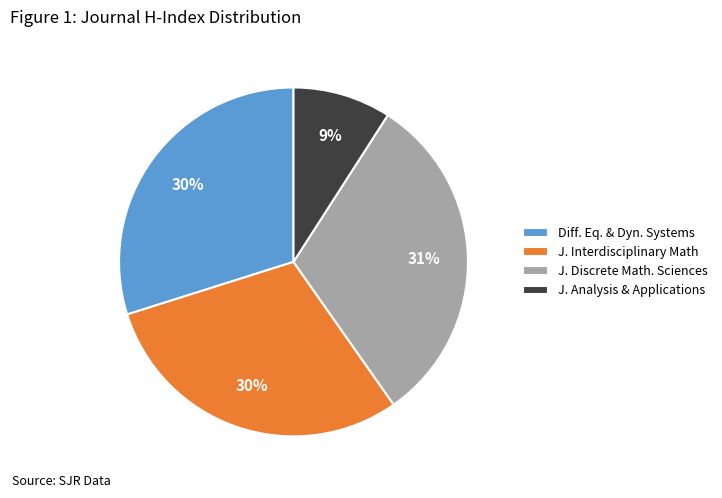

Count the number of slices in the pie.

4